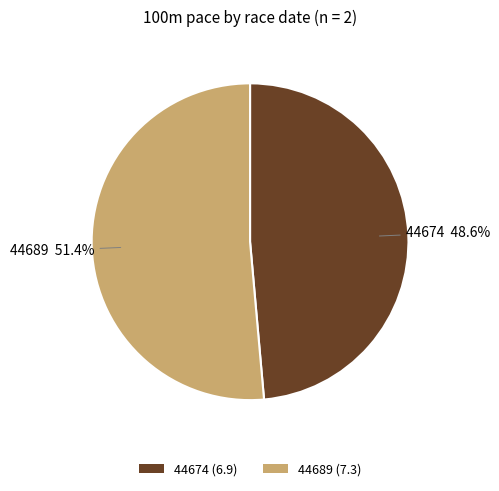

What is the ratio of the value at 44674 to the value at 44689?

0.9